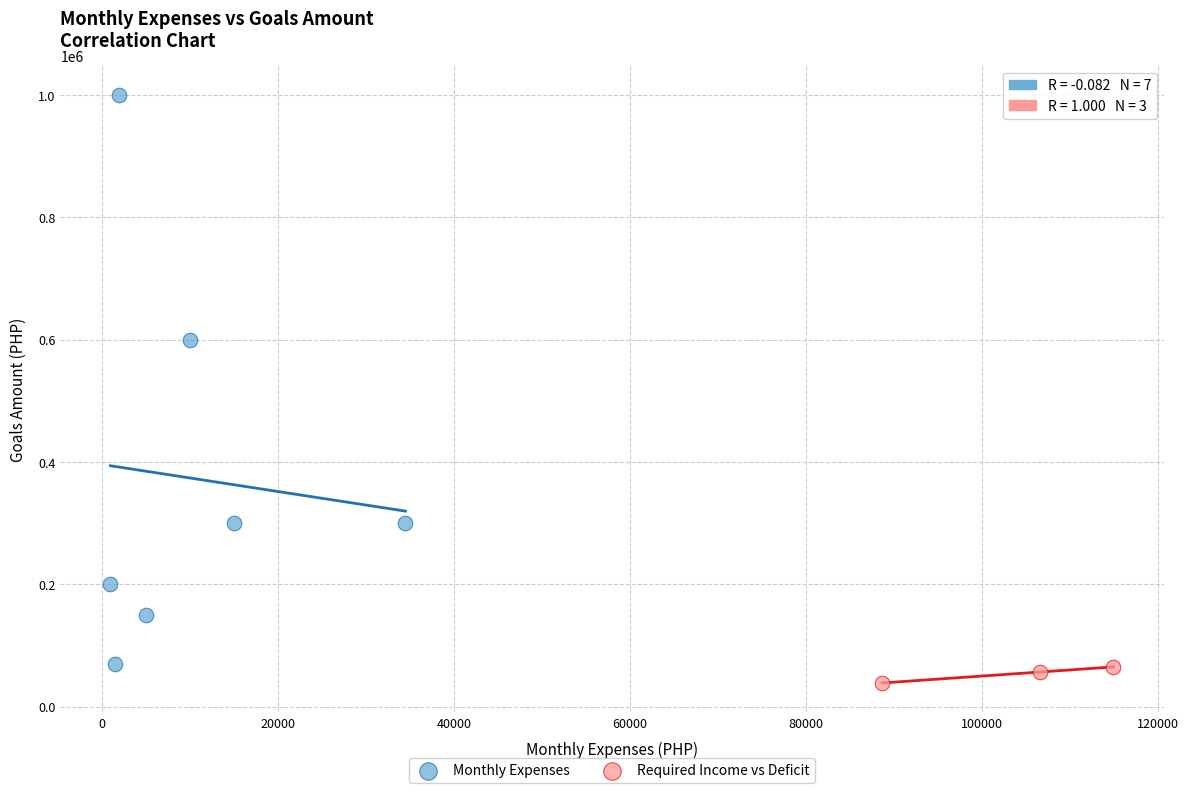

Which series contains the highest Y value?

Monthly Expenses